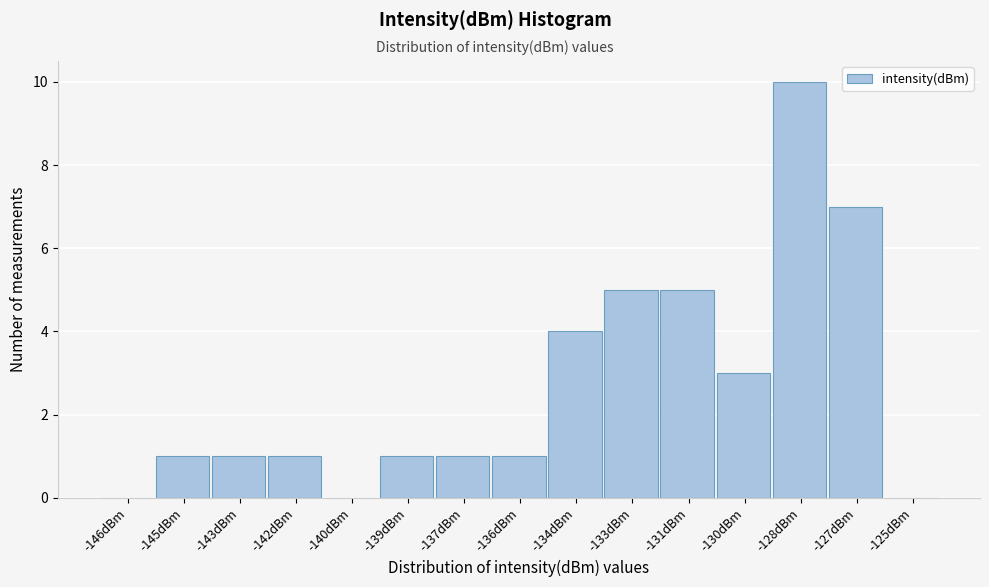

Reading left to right, extract all data points from this chart.

-146dBm=0	-145dBm=1	-143dBm=1	-142dBm=1	-140dBm=0	-139dBm=1	-137dBm=1	-136dBm=1	-134dBm=4	-133dBm=5	-131dBm=5	-130dBm=3	-128dBm=10	-127dBm=7	-125dBm=0